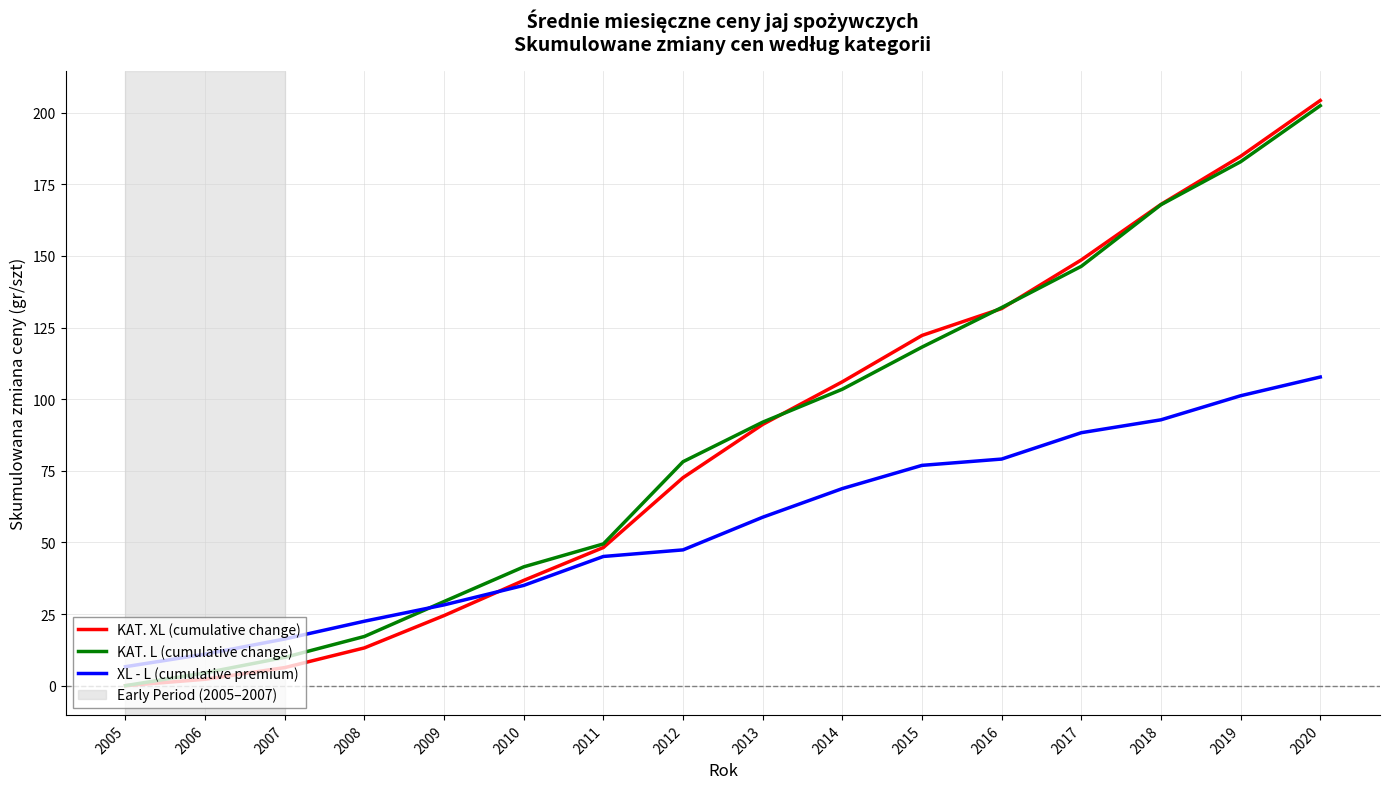

What is the difference between the highest and lowest values at 2018?

75.2